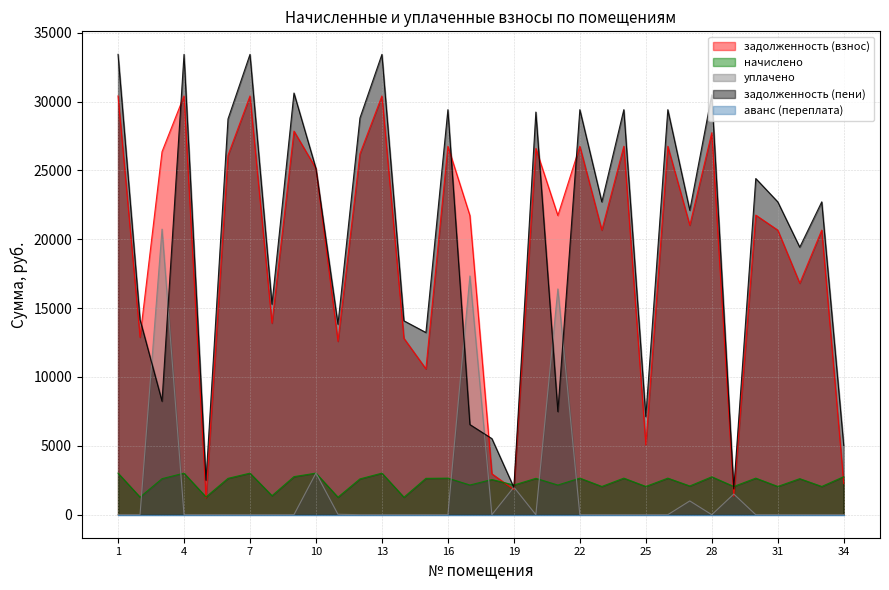

True or false: уплачено and начислено cross at least once.

True